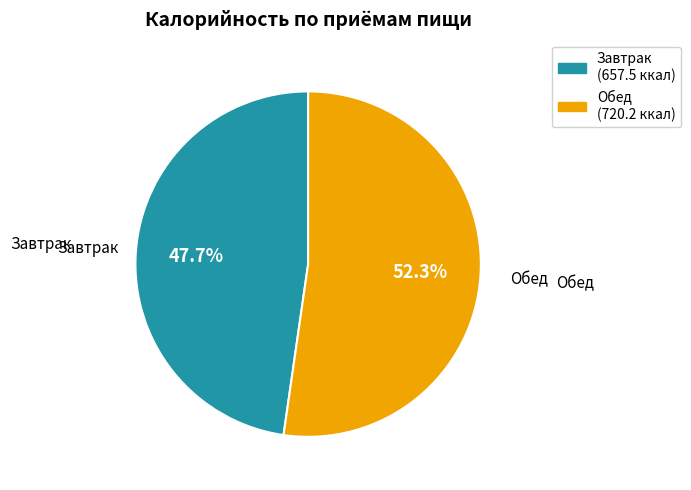

The Обед slice represents 52% of the pie. True or false?

True